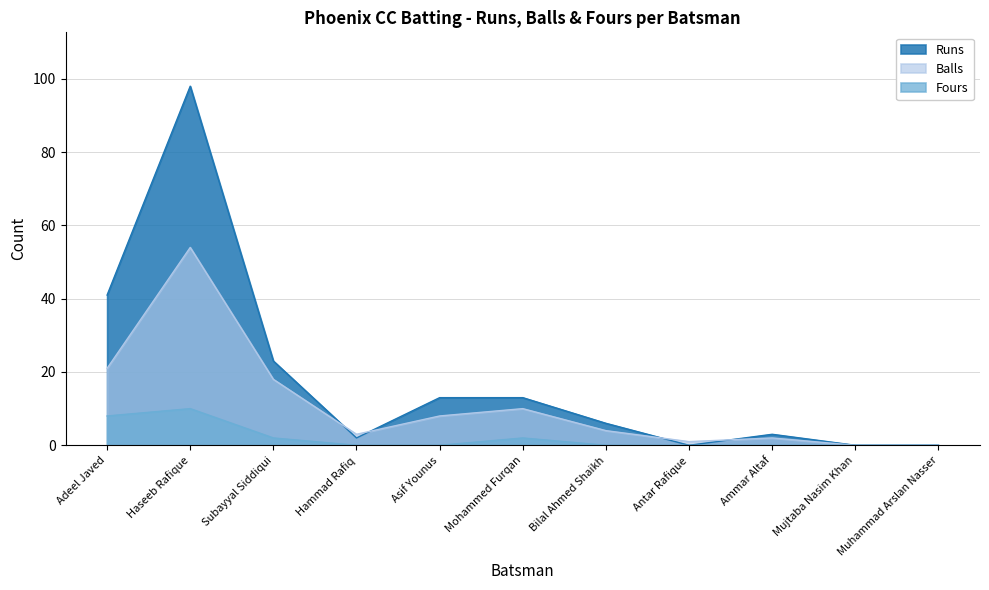

At which category is the sum across all series the highest?

Haseeb Rafique